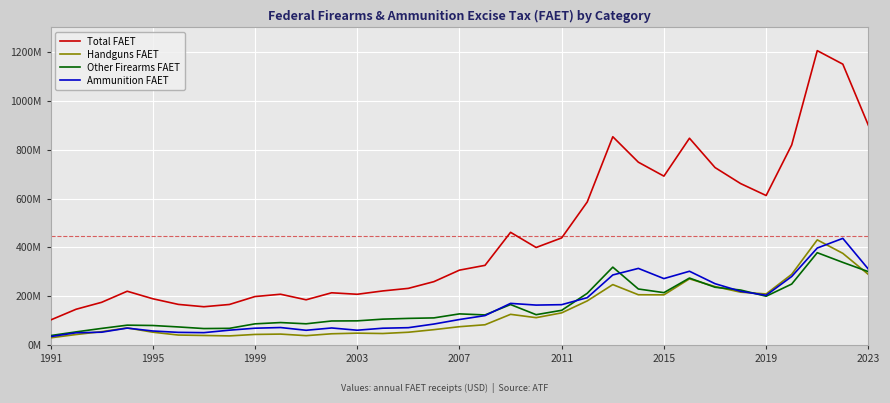

Does the chart display data point markers on the line(s)?

No